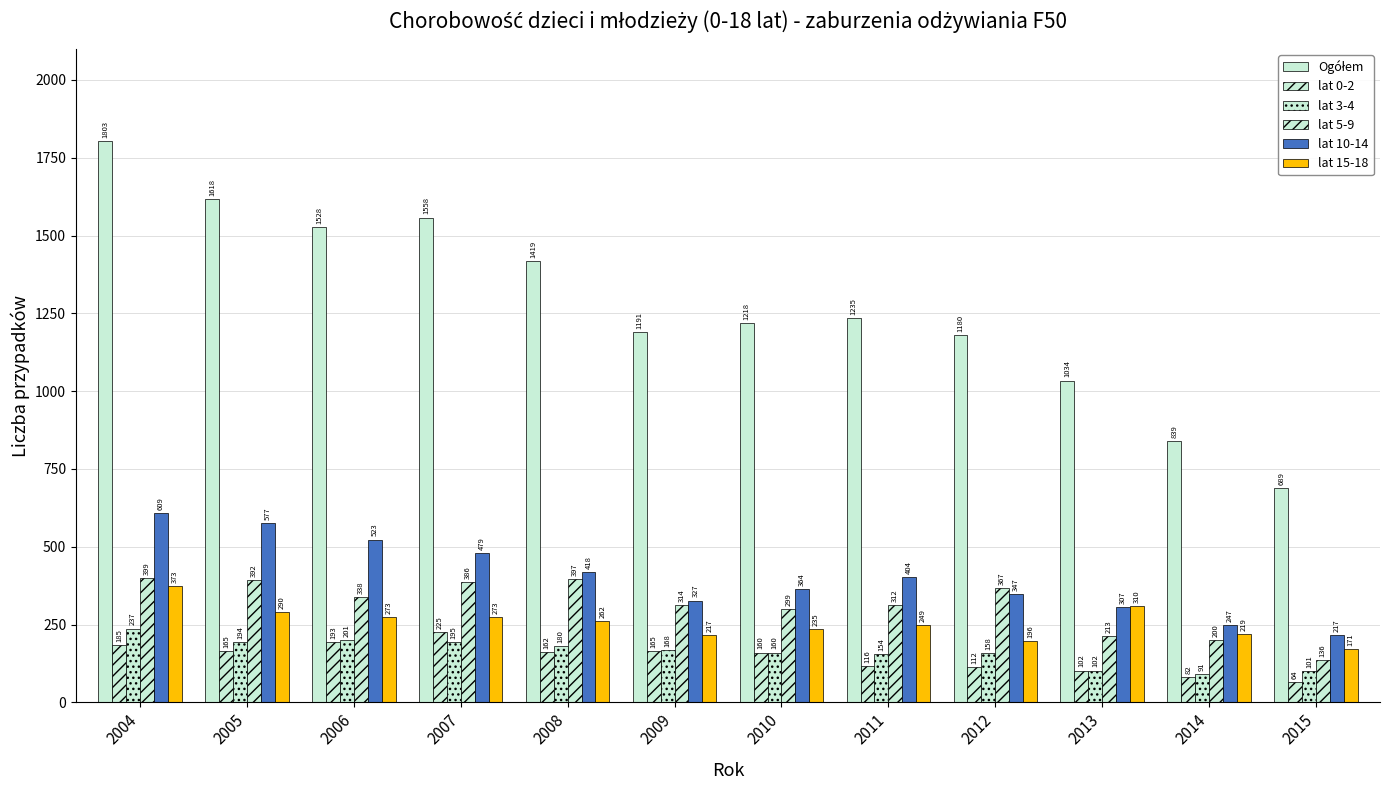

What is the greatest value displayed?

1803